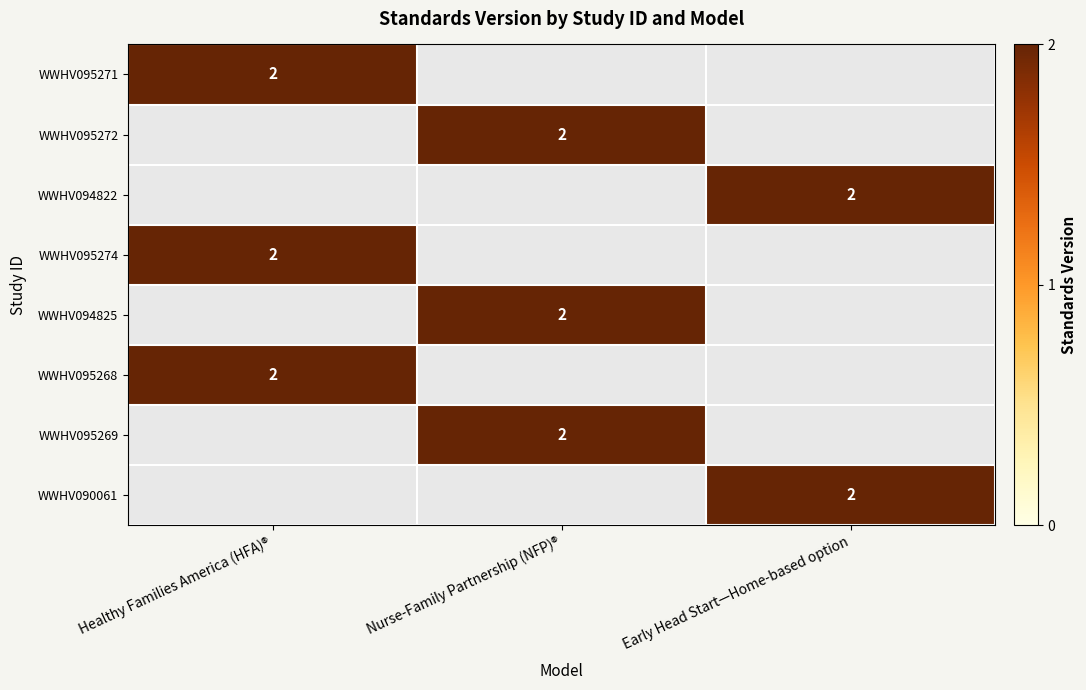

True or false: WWHV095272 has a value of 3 at Nurse-Family Partnership (NFP)®.

False